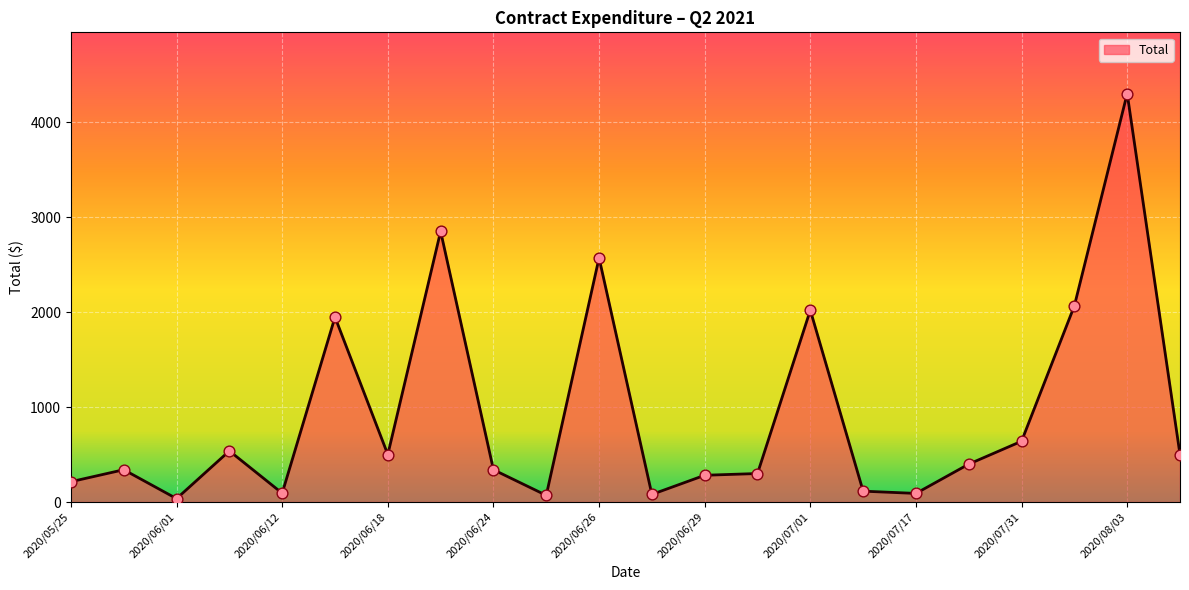

What is the maximum value shown in the chart?

4300.0